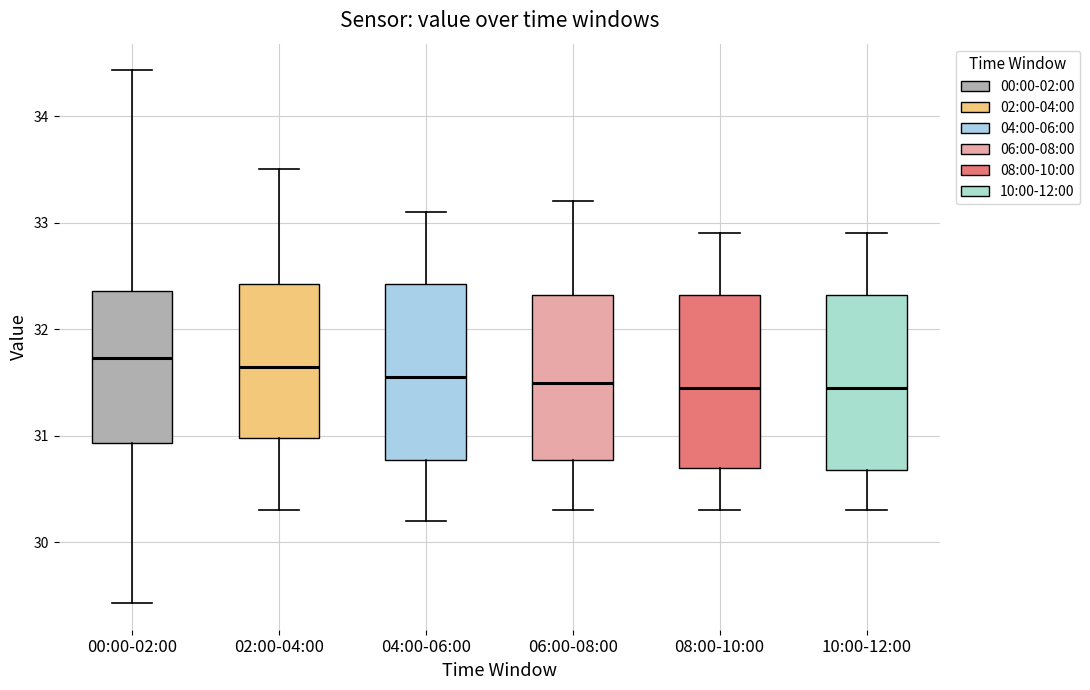

Where does the lower whisker of the box for 02:00-04:00 end on the y-axis? The values are not printed on the chart, so give them approximately, as read against the axis.

30.3